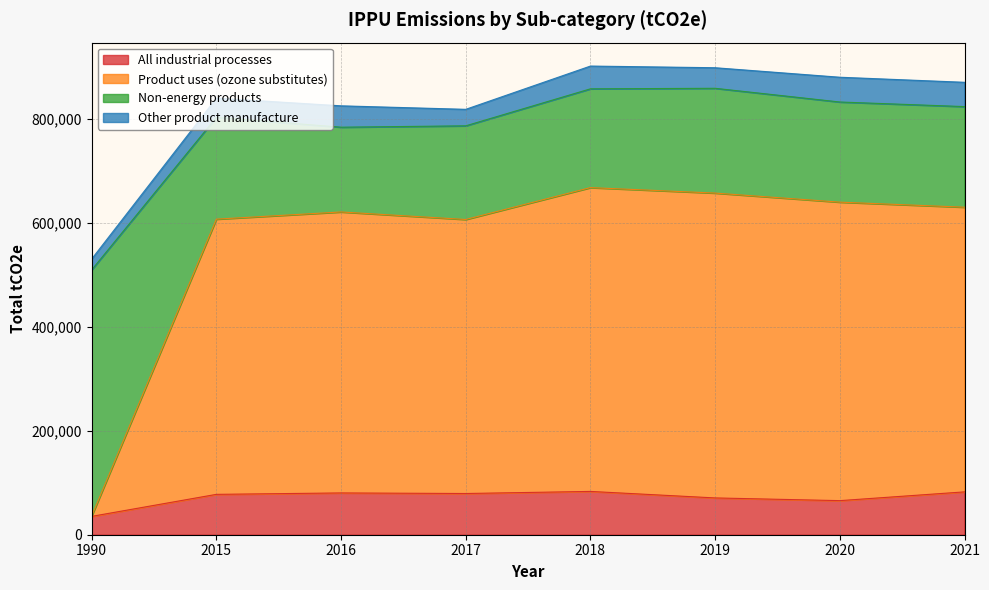

Rank the categories by Product uses (ozone substitutes) value from lowest to highest.

1990, 2017, 2015, 2016, 2021, 2020, 2019, 2018